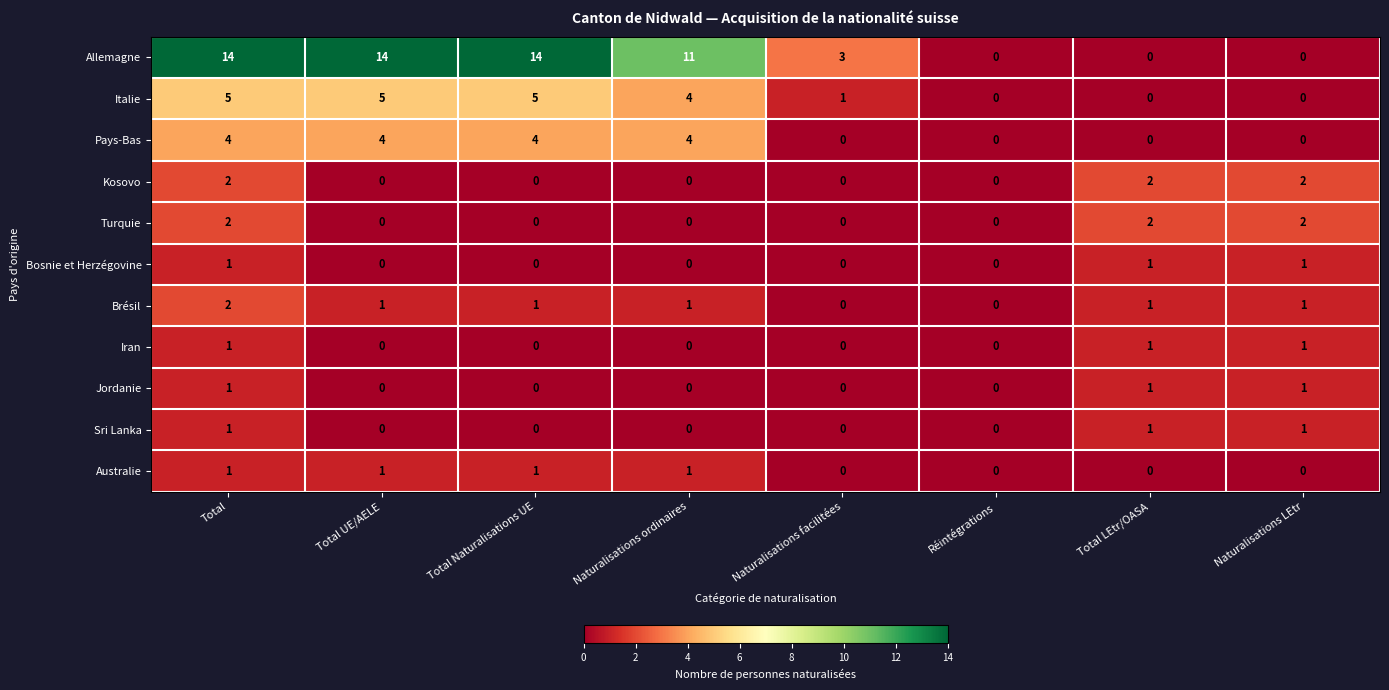

What is the sum of all Brésil values?

7